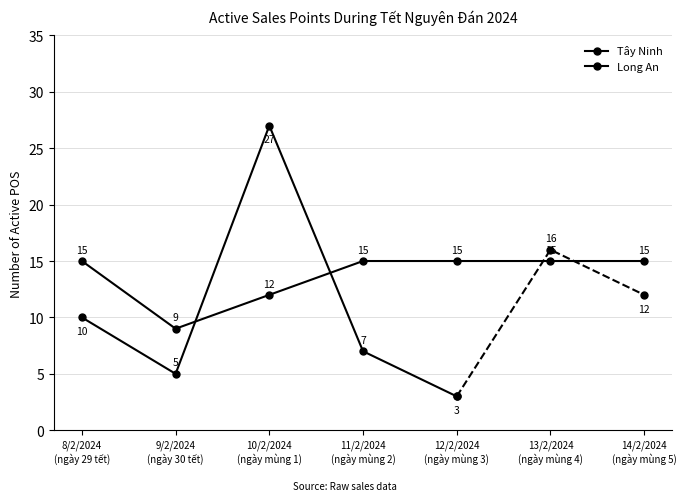

Between 12/2/2024
(ngày mùng 3) and 11/2/2024
(ngày mùng 2), which is larger?

11/2/2024
(ngày mùng 2)